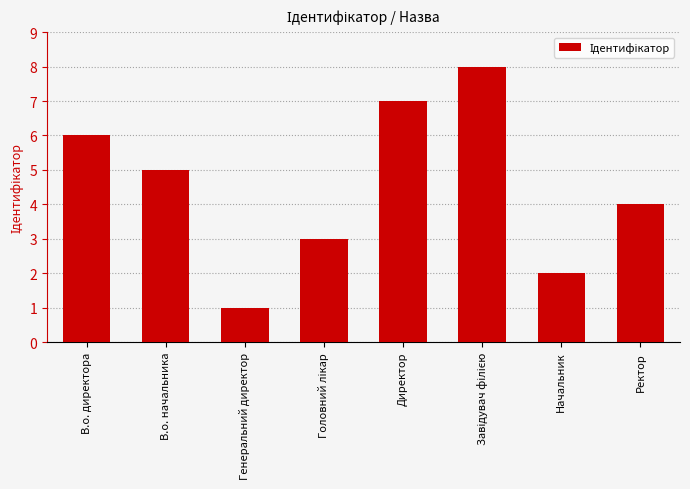

What is the maximum value shown in the chart?

8